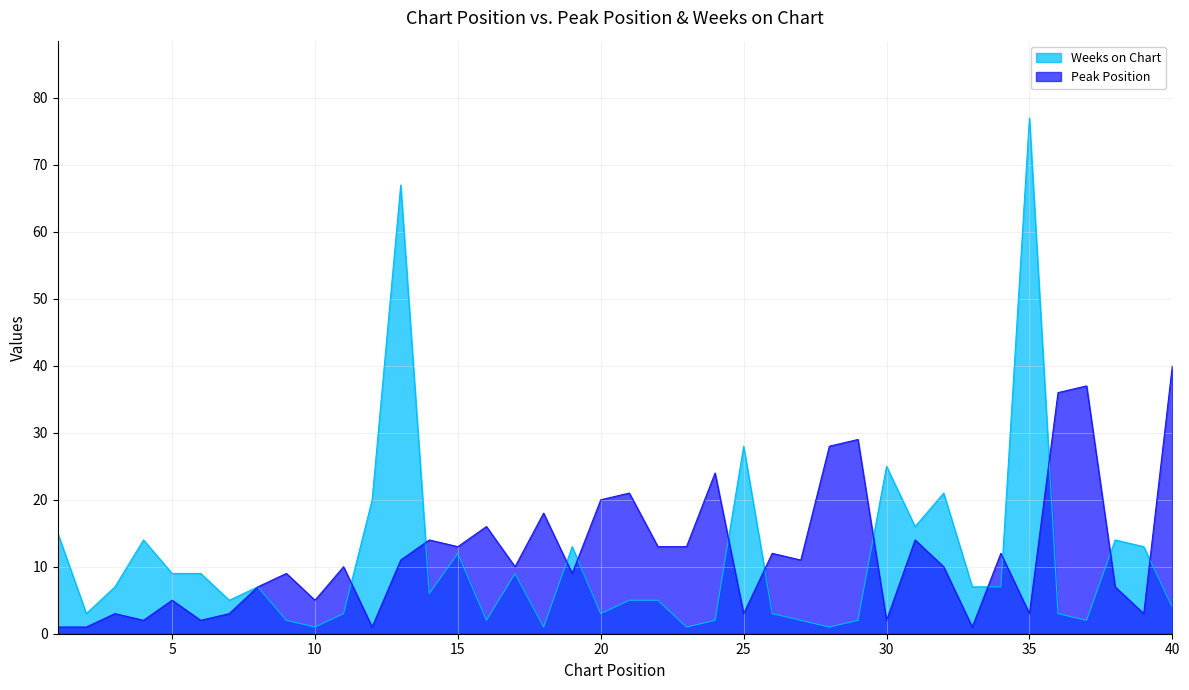

What is the spread (max minus min) of values at 27?

9